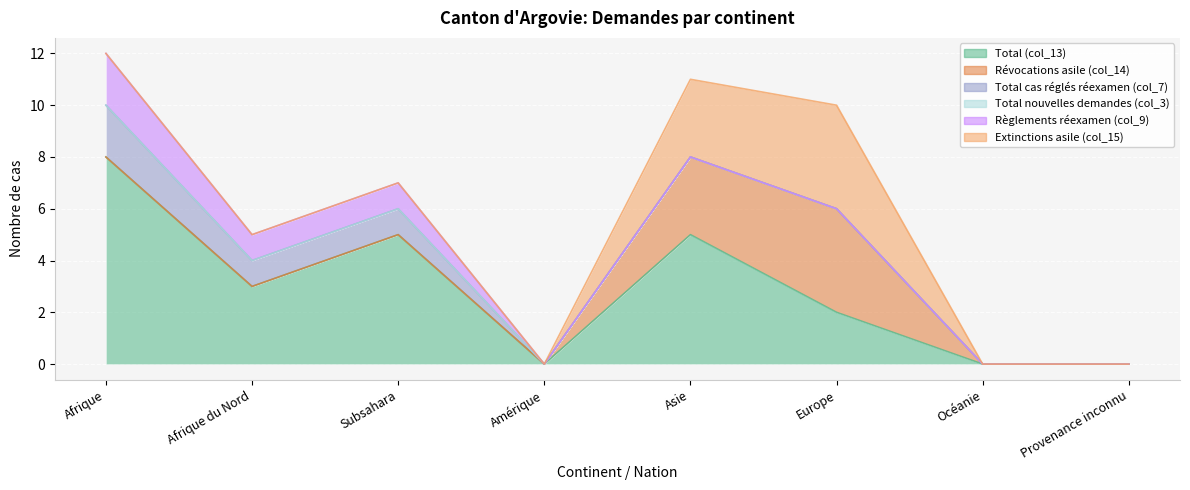

True or false: Total (col_13) and Total nouvelles demandes (col_3) cross at least once.

False